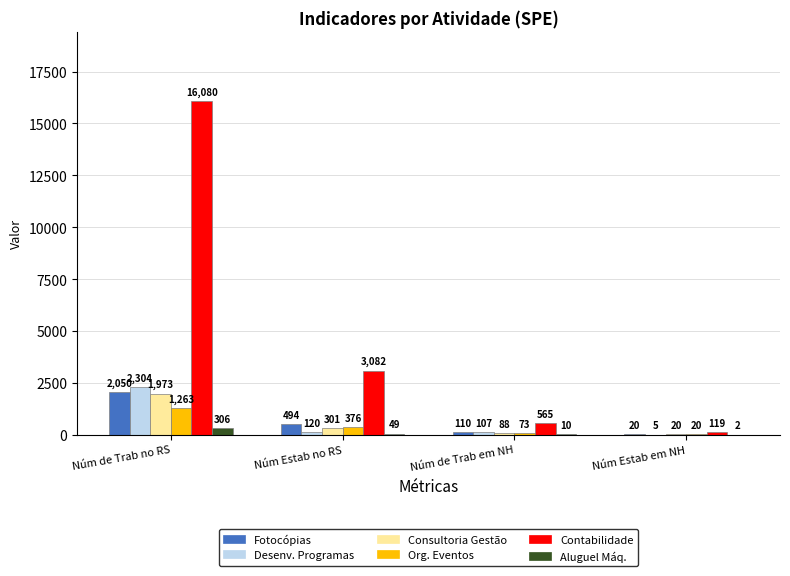

Is the value of Fotocópias at Núm Estab em NH greater than the value of Desenv. Programas at Núm de Trab em NH?

No